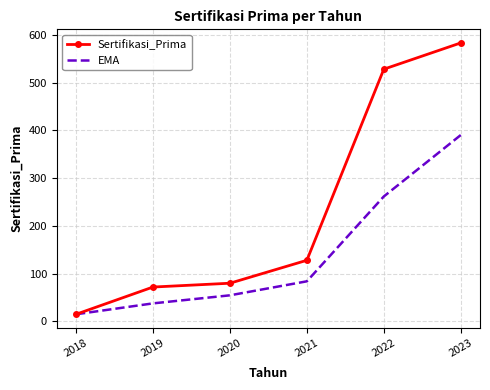

What is the smallest value displayed?

15.0